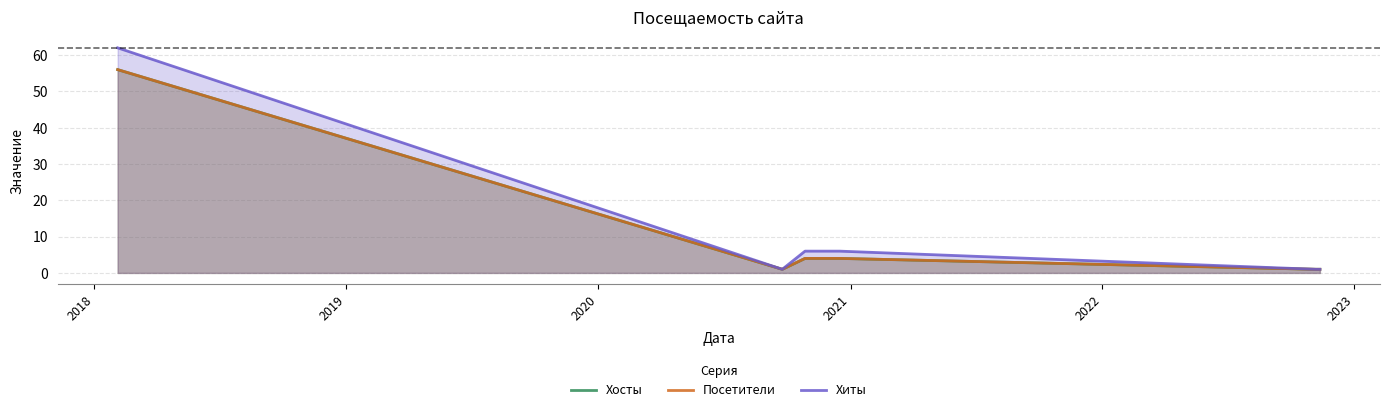

At which category does Хосты reach its first local valley?

2018